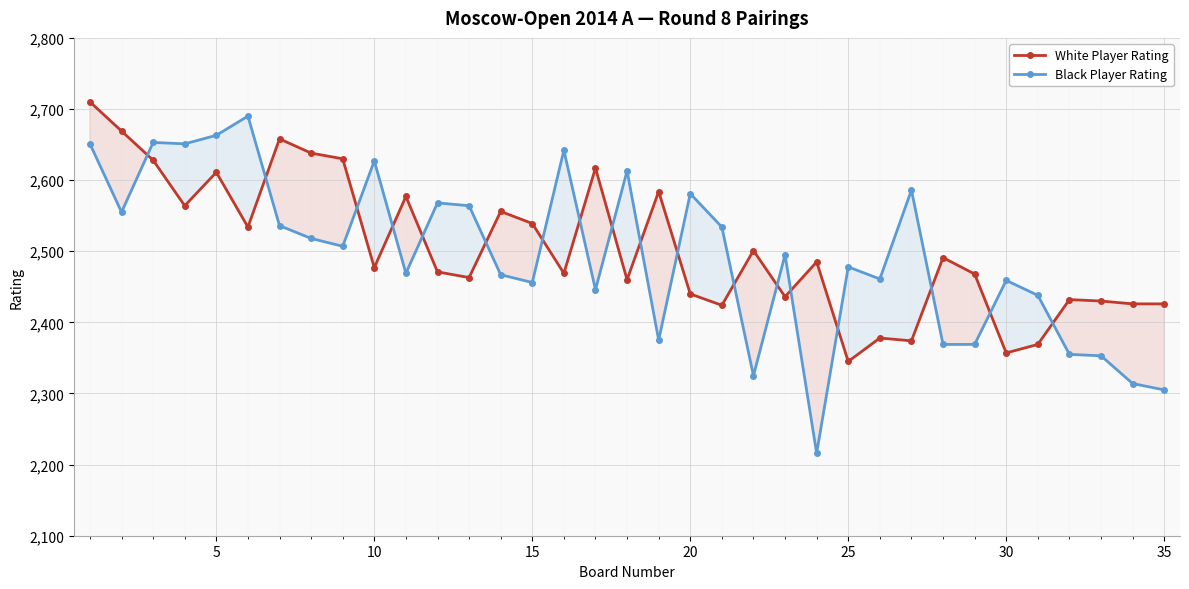

Reading left to right, what are all the values shown in this chart?

White Player Rating: 2710	2669	2628	2564	2611	2534	2658	2638	2630	2477	2577	2471	2463	2556	2539	2469	2617	2460	2584	2440	2424	2501	2436	2485	2345	2378	2374	2491	2468	2357	2369	2432	2430	2426	2426
Black Player Rating: 2651	2555	2653	2651	2663	2690	2536	2518	2507	2627	2469	2568	2564	2467	2456	2642	2446	2613	2375	2581	2534	2325	2495	2216	2478	2461	2586	2369	2369	2459	2438	2355	2353	2314	2305